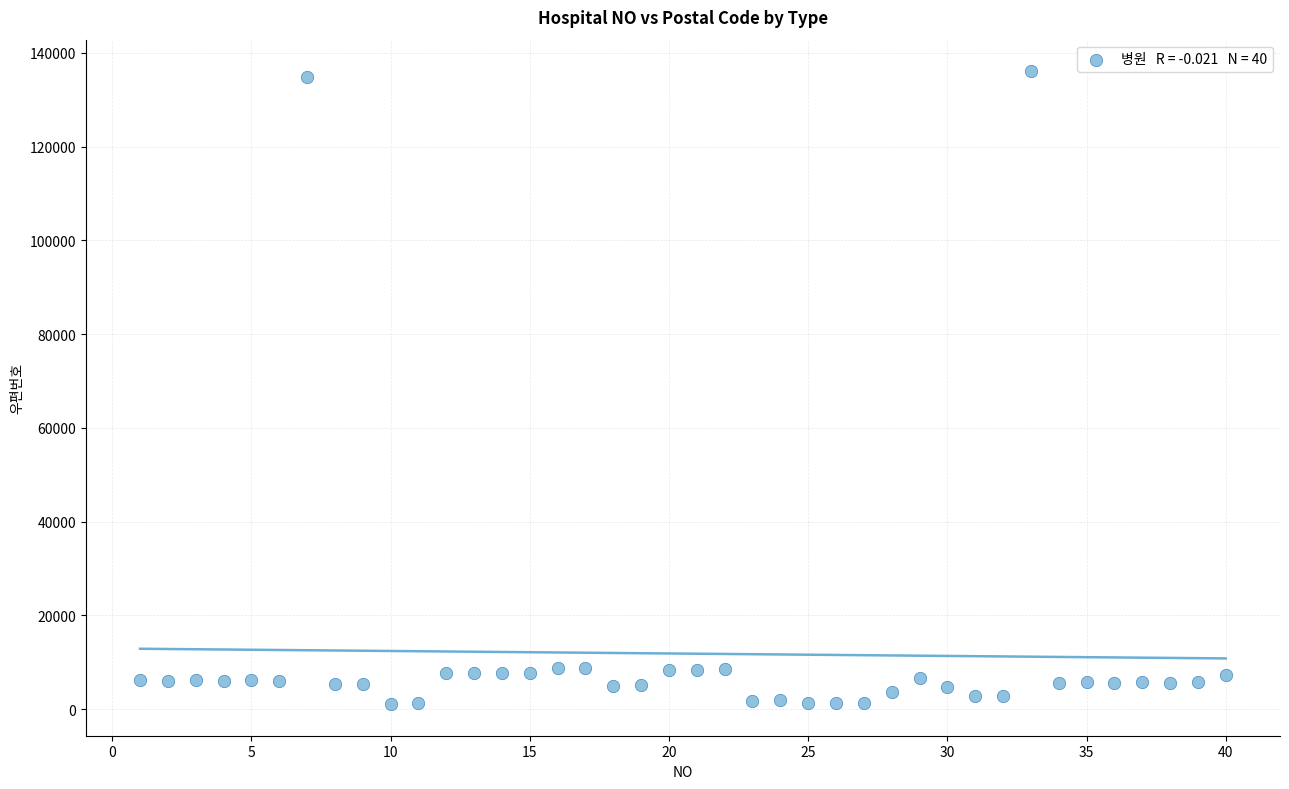

What is the range of X values (max minus min)?

39